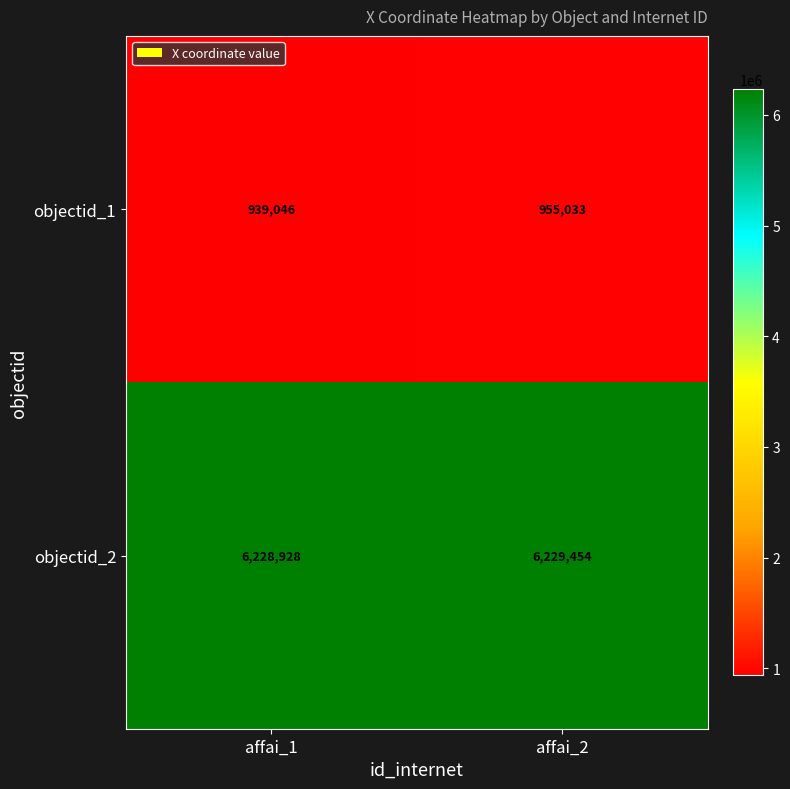

What is the sum of all objectid_2 values?

12458382